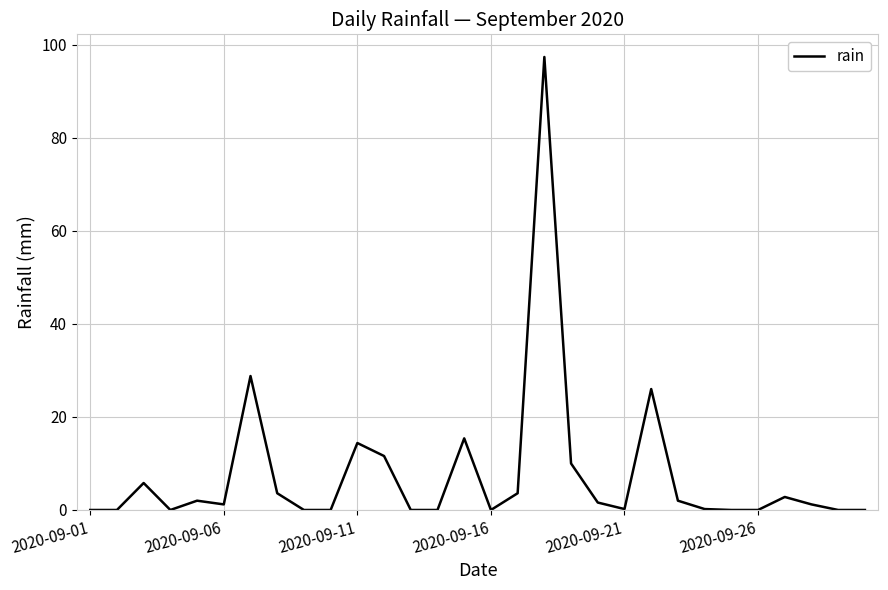

What is the difference between the maximum and minimum values?

97.4